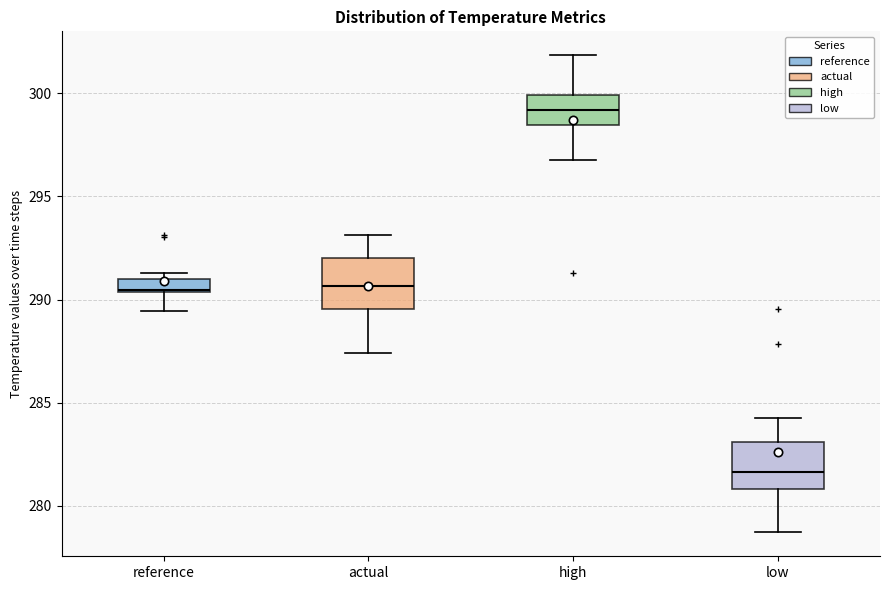

Where does the median line of the box for high sit on the y-axis? The values are not printed on the chart, so give them approximately, as read against the axis.

299.0